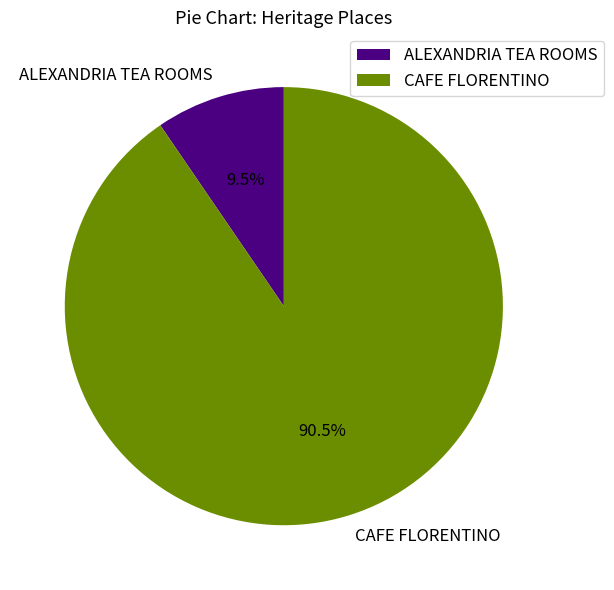

Approximately how many times larger is the value at CAFE FLORENTINO compared to ALEXANDRIA TEA ROOMS?

9.5